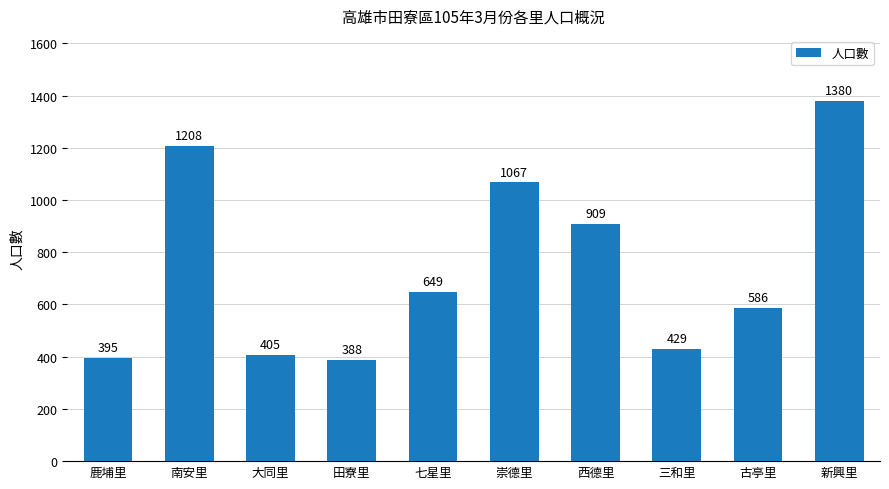

What is the label of the 9th bar from the right?

南安里